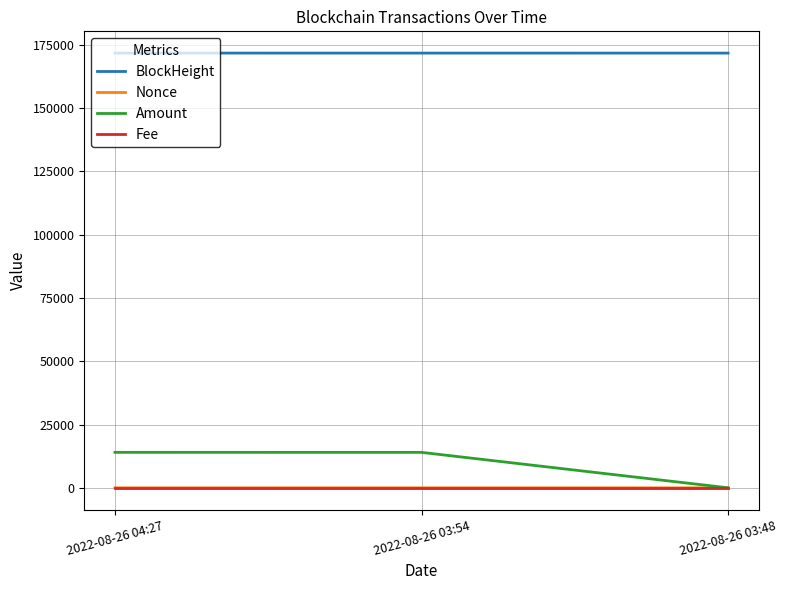

At which label is Amount closest to 7010?

2022-08-26 03:54